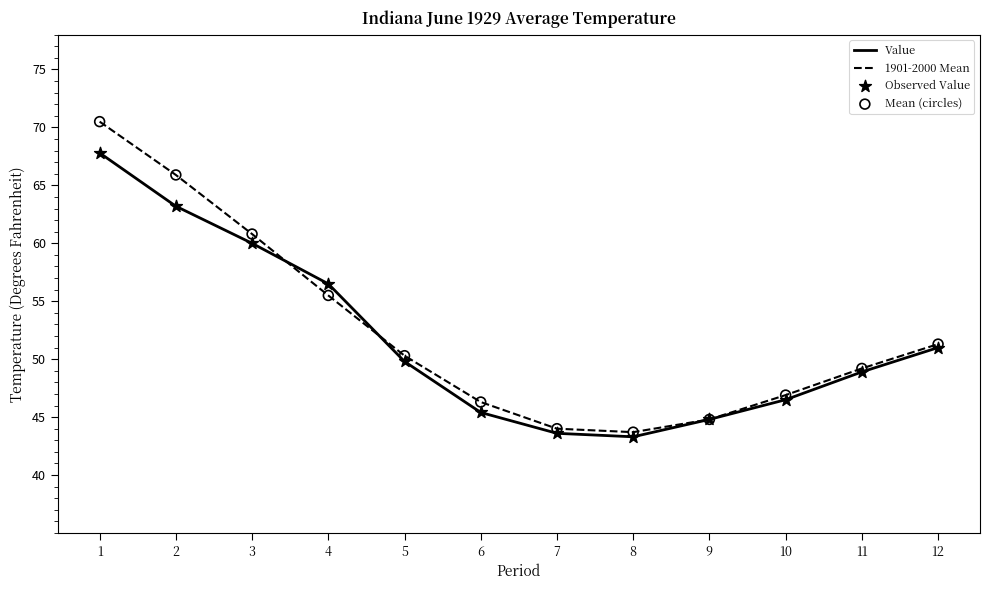

What is the total value across all series at 1?

138.3